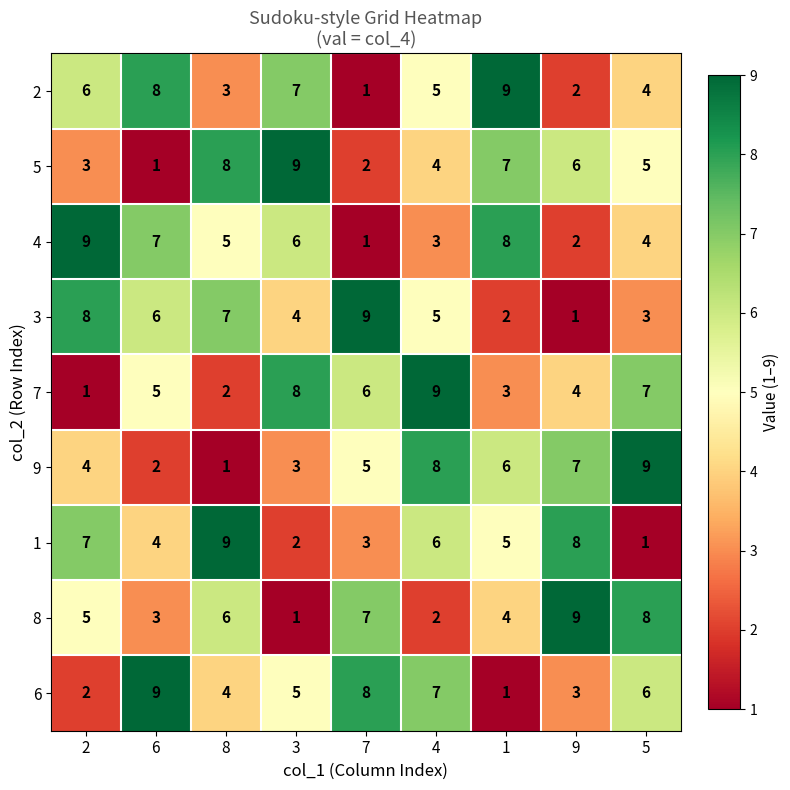

How many distinct data groups are displayed?

9